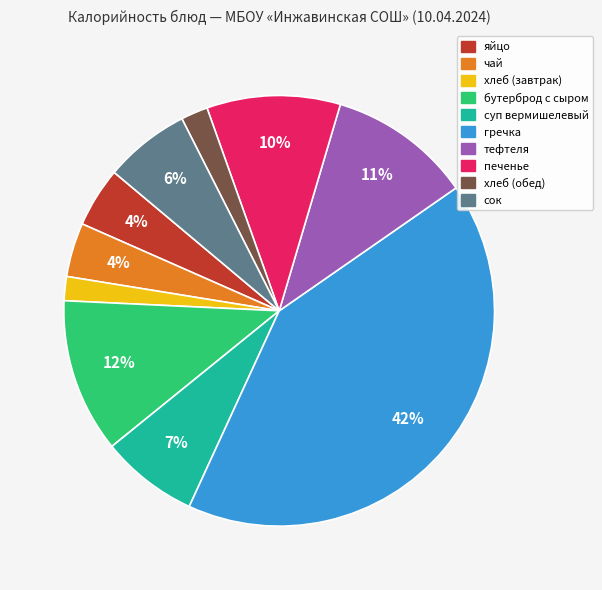

To the nearest percent, what is the combined percentage of яйцо and бутерброд с сыром?

16%